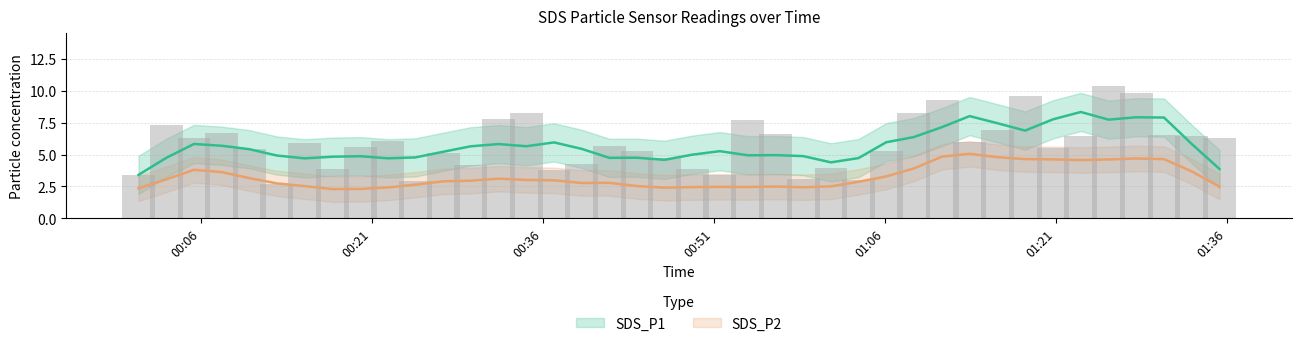

Is it true that the value at 2021/11/14 00:32:07 is 12.4?

False